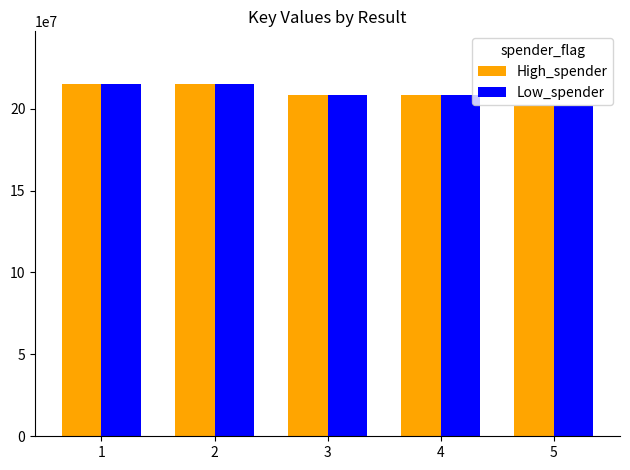

The value of Low_spender at 2 is 215000536. True or false?

True